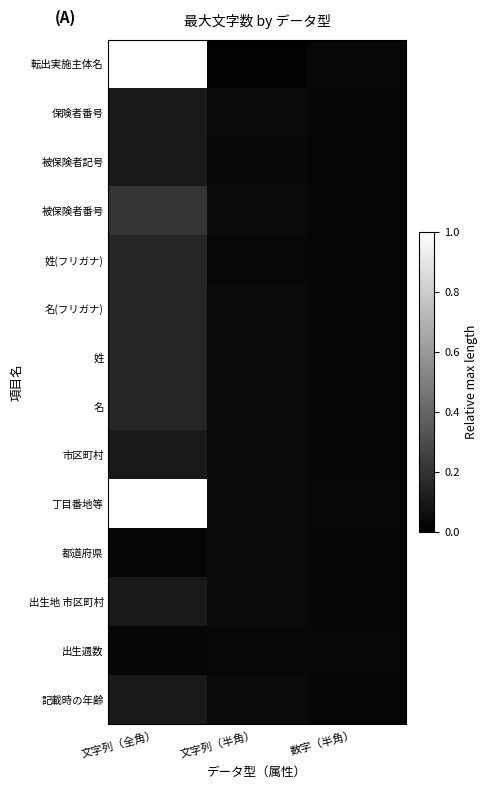

At how many categories does at least one series exceed 0?

3